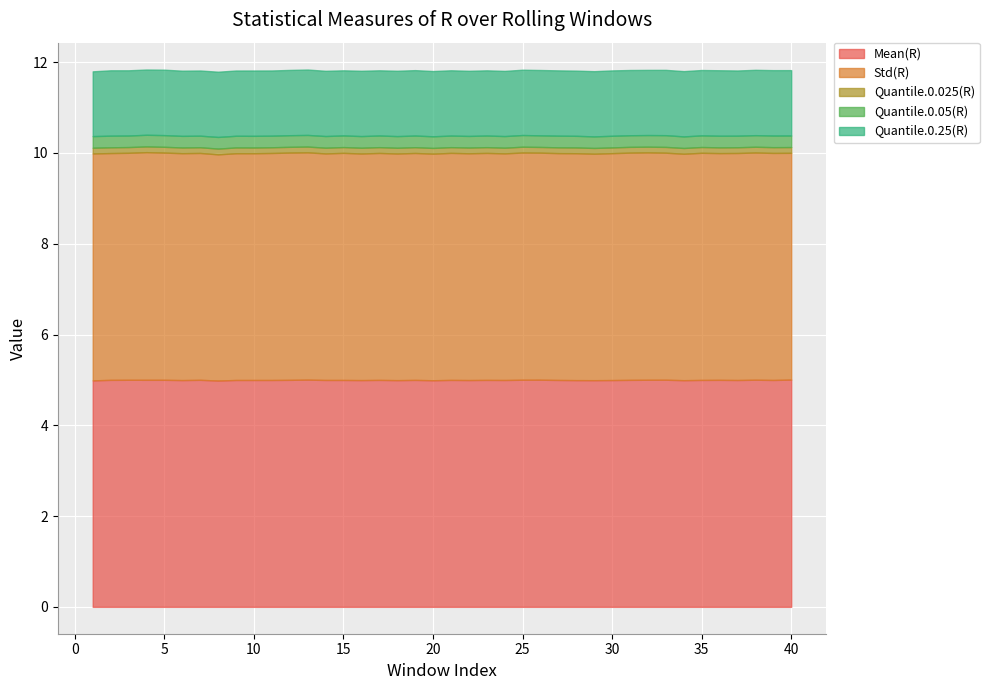

What is the value of the Quantile.0.05(R) point at the 2nd from the left?

0.3